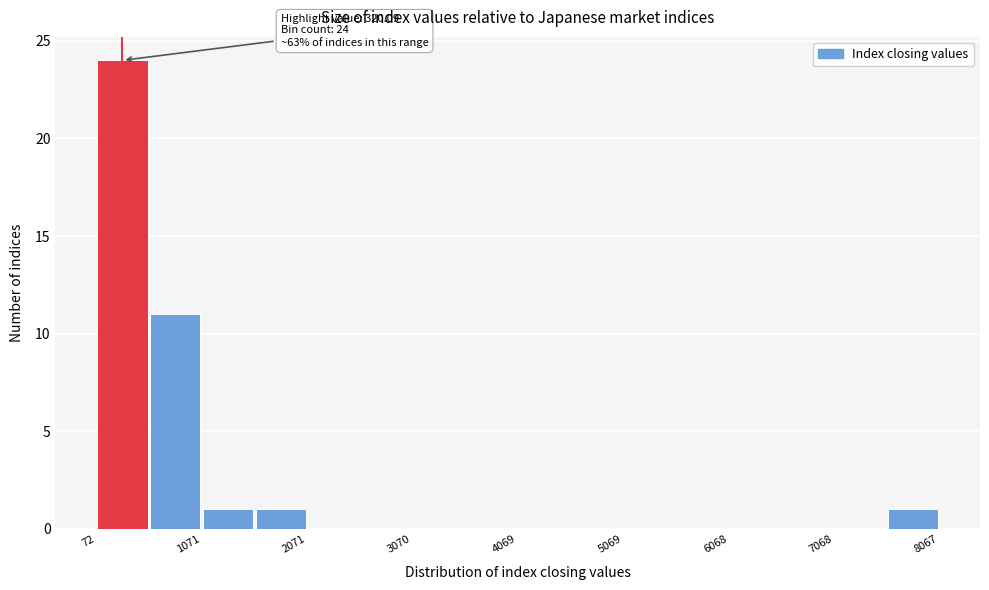

Over which range of the x-axis is the bar tallest?

100 to 600